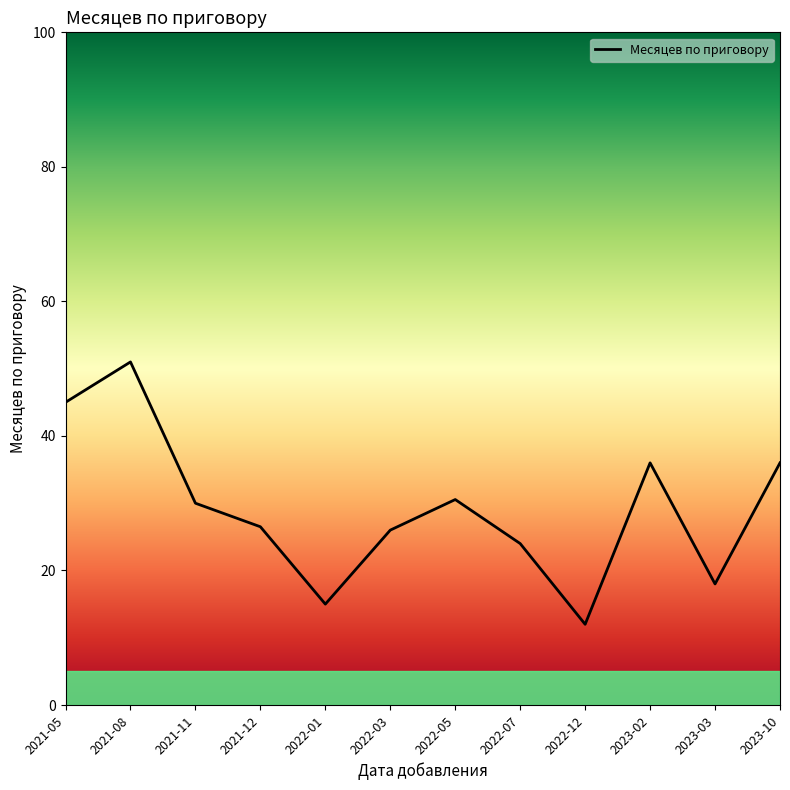

Where does the data first go above 30?

2021-05